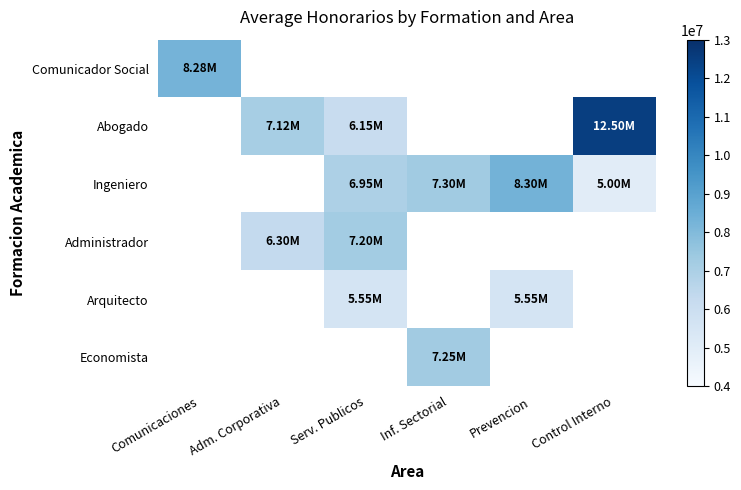

Rank the series by their maximum value, from lowest to highest.

Arquitecto, Administrador, Economista, Comunicador Social, Ingeniero, Abogado